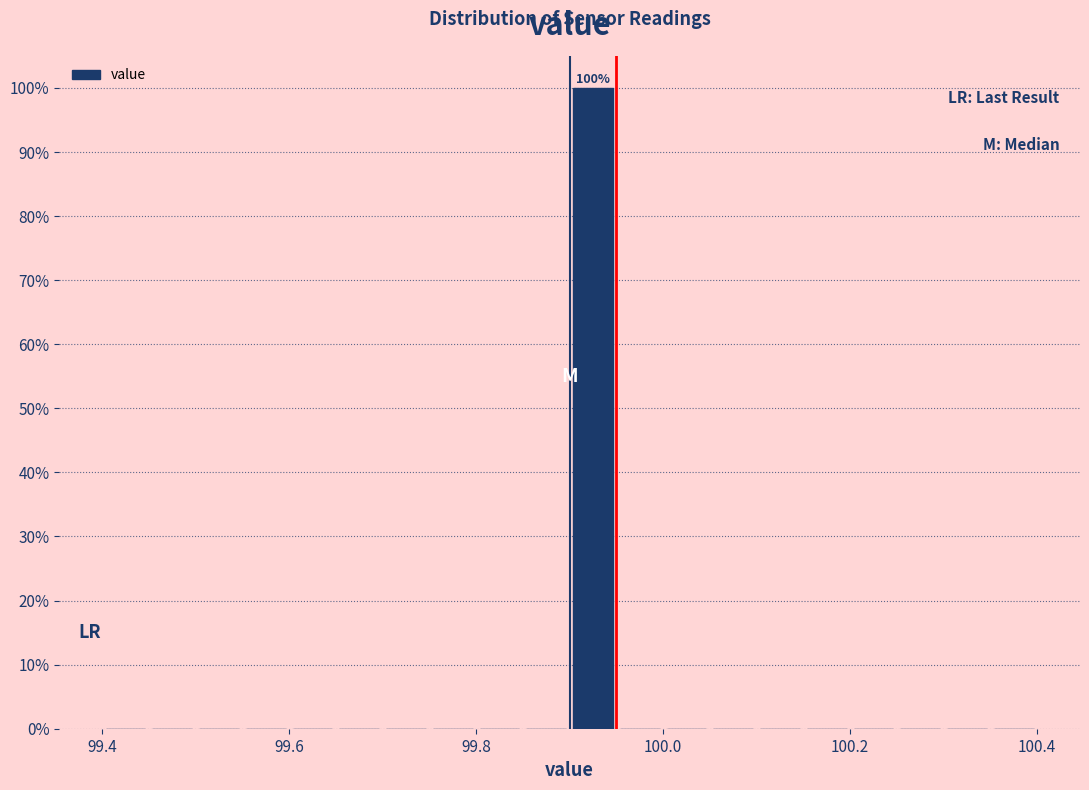

Around what value on the x-axis is the tallest bar? Give the approximate position of its centre, as read against the axis.

99.92